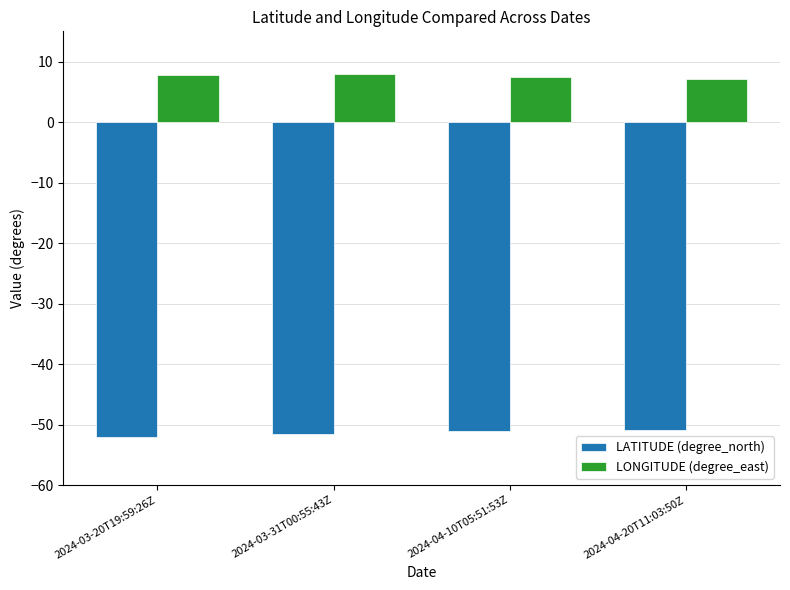

Does the chart contain any negative values?

Yes